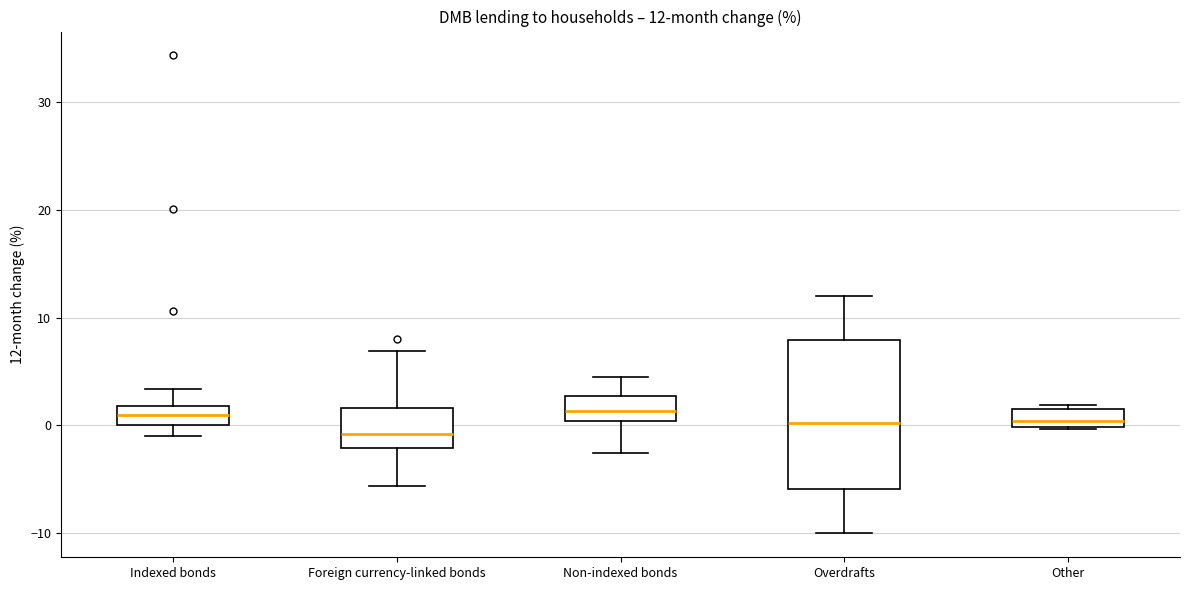

Comparing the boxes themselves (not the whiskers), which one is the tallest?

Overdrafts